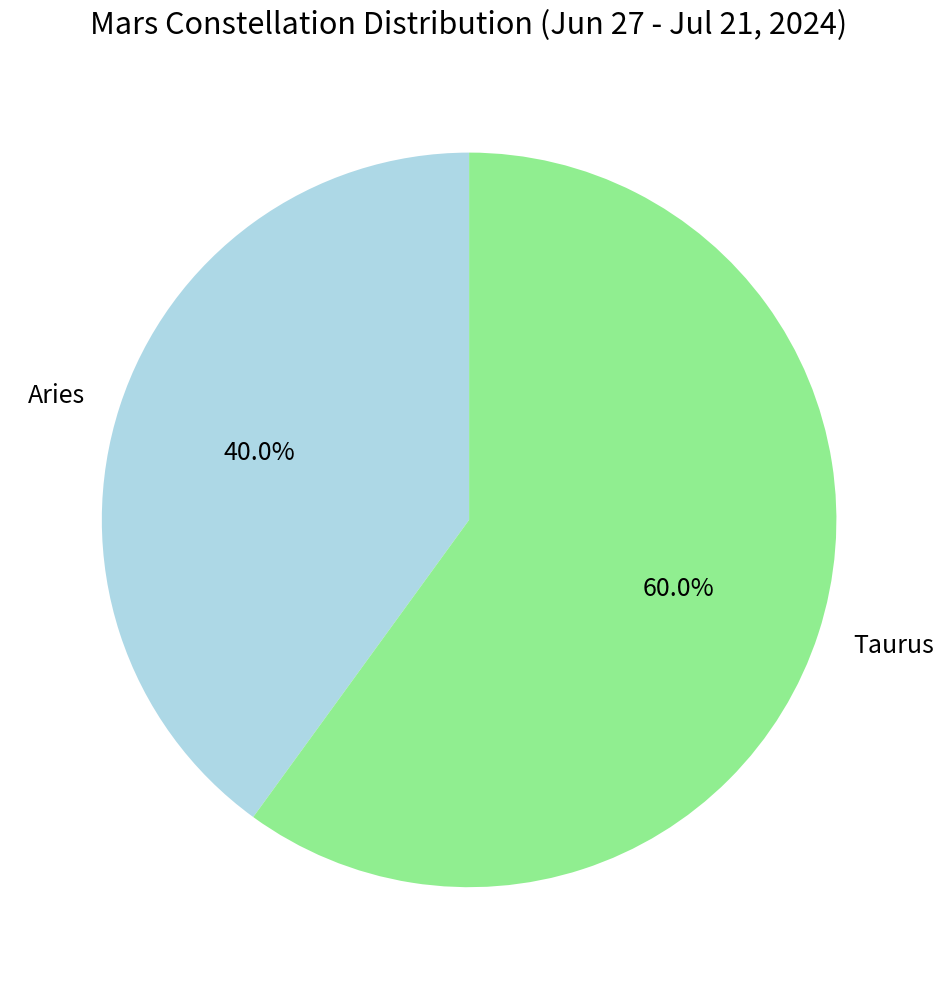

To the nearest percent, what is the difference between the Taurus and Aries slice percentages?

20%